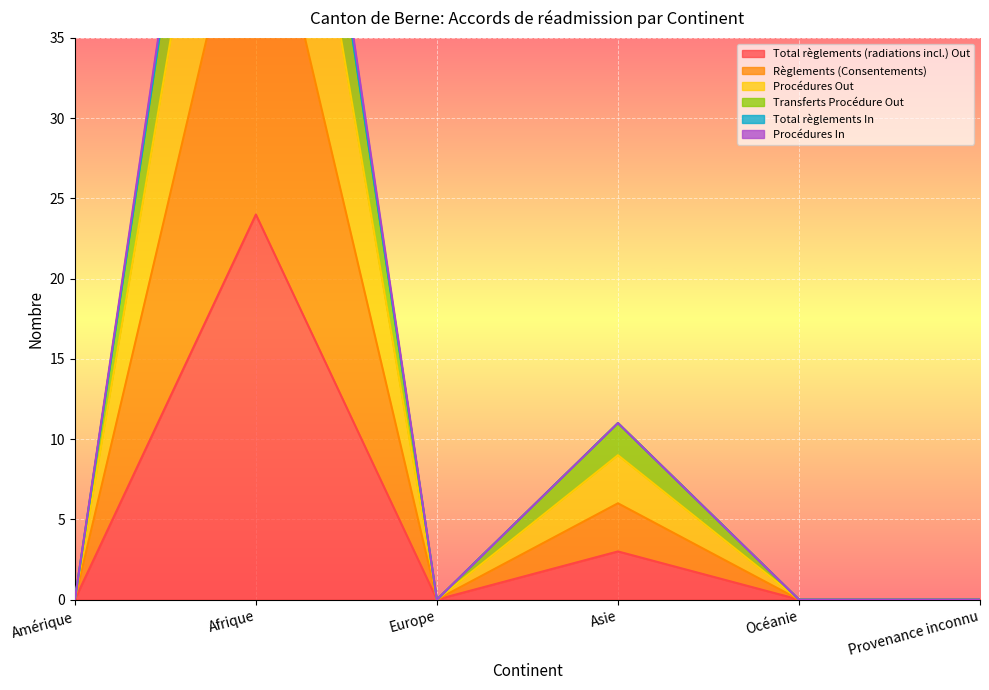

Is it true that Procédures In equals -32 at Provenance inconnu?

False